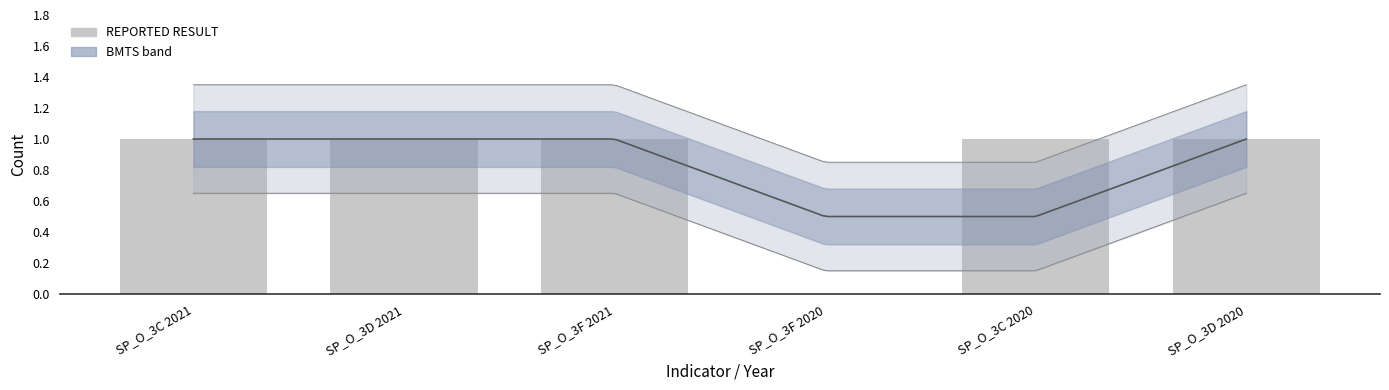

Rank the categories by value from lowest to highest.

SP_O_3F 2020, SP_O_3C 2021, SP_O_3D 2021, SP_O_3F 2021, SP_O_3C 2020, SP_O_3D 2020